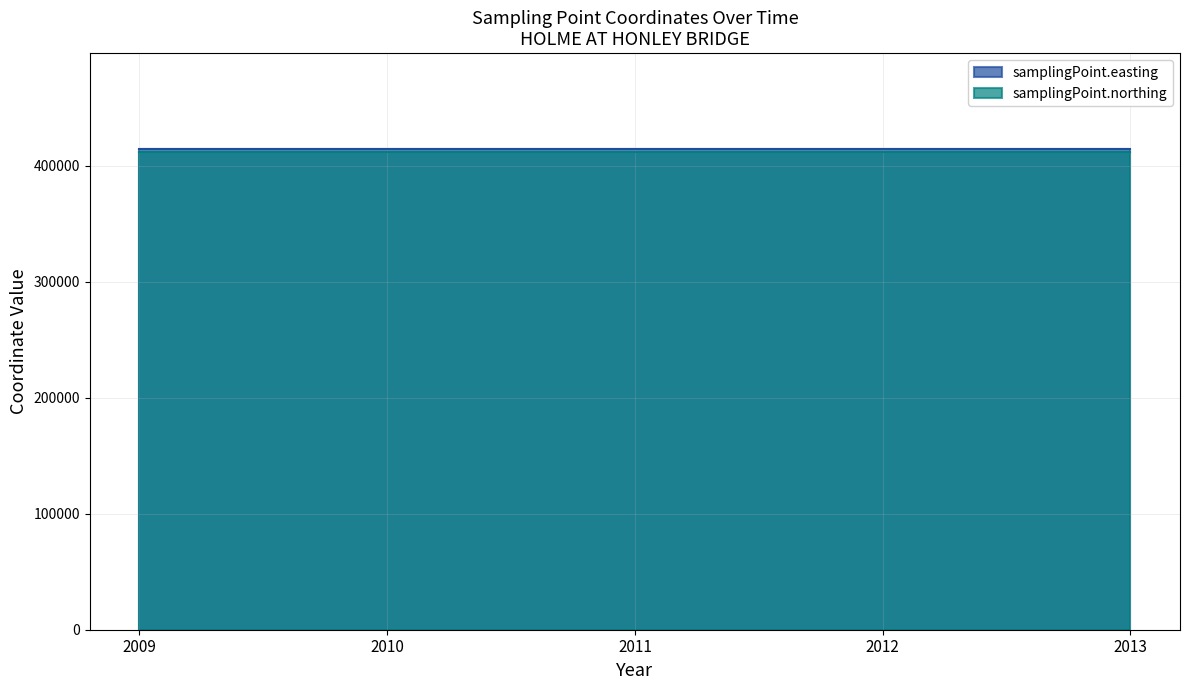

Is it true that samplingPoint.northing equals 576989 at 2011?

False